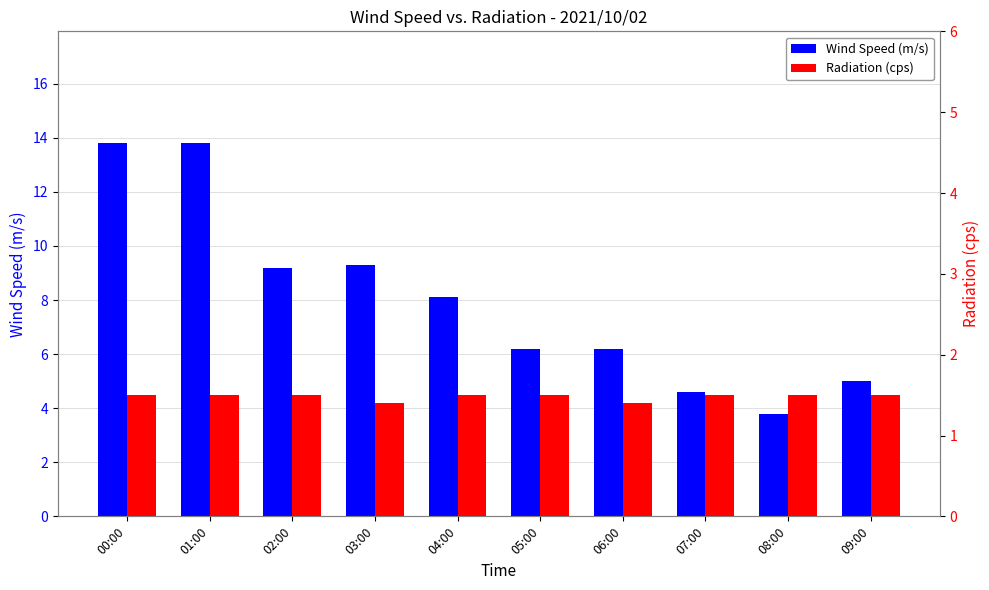

What position from the right is 01:00?

9